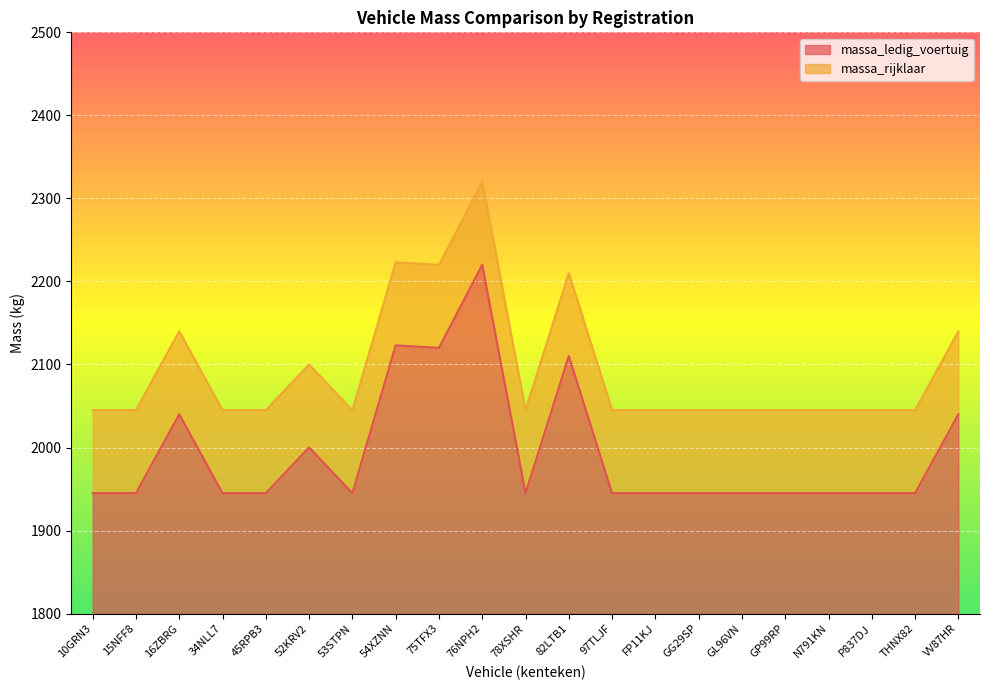

Does the chart display data point markers on the line(s)?

No